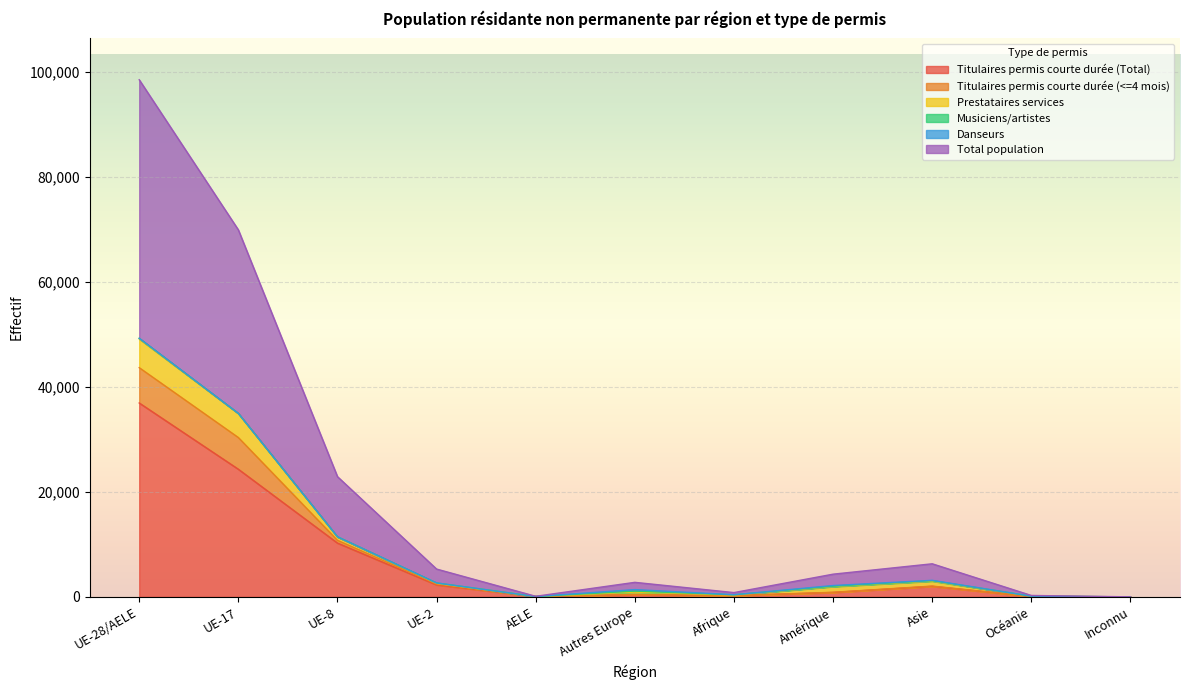

Is it true that Titulaires permis courte durée (Total) equals 229 at Afrique?

True